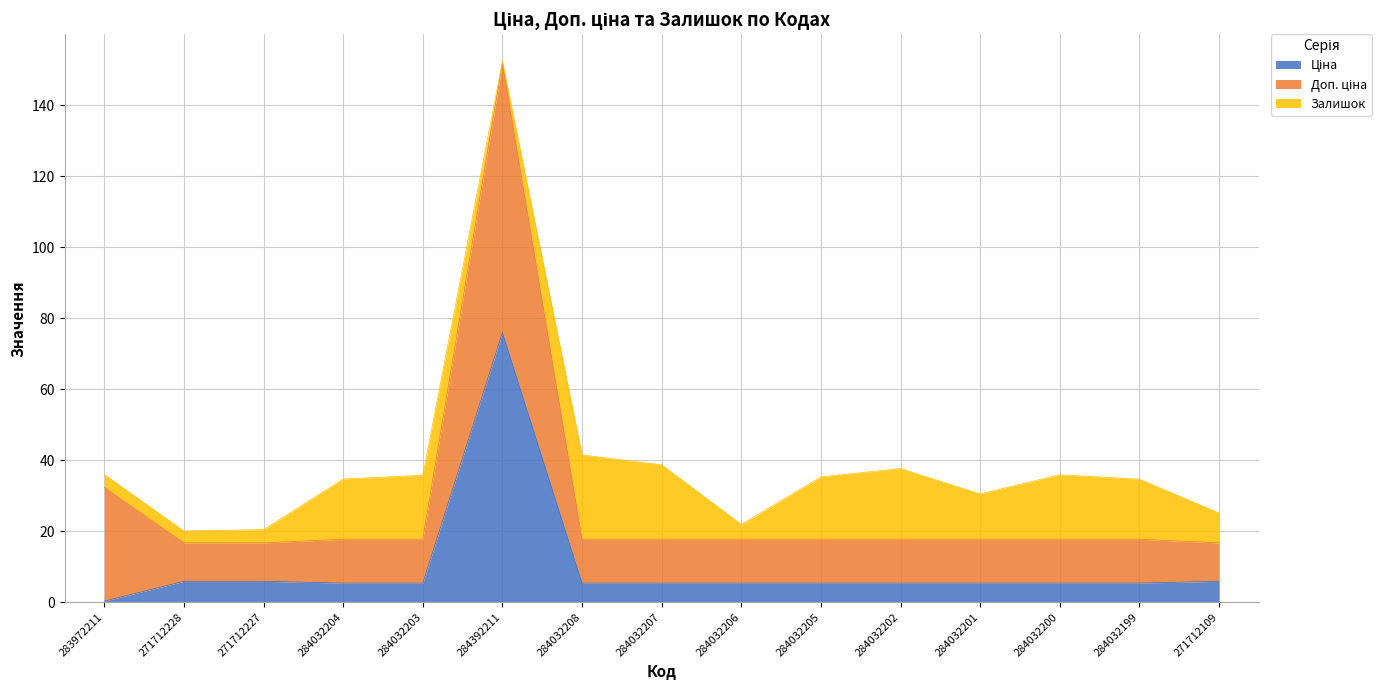

At how many categories does at least one series exceed 104?

1